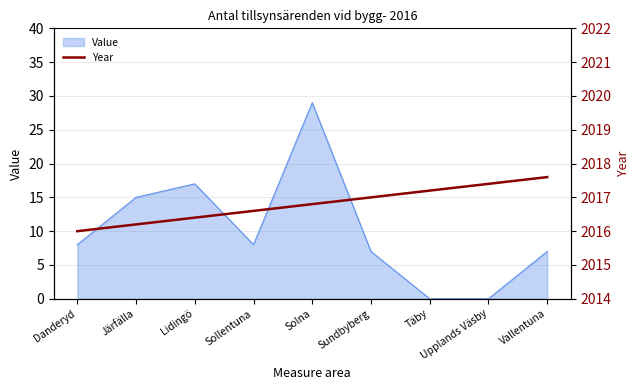

Count the values in the range 2016 to 2017.

6